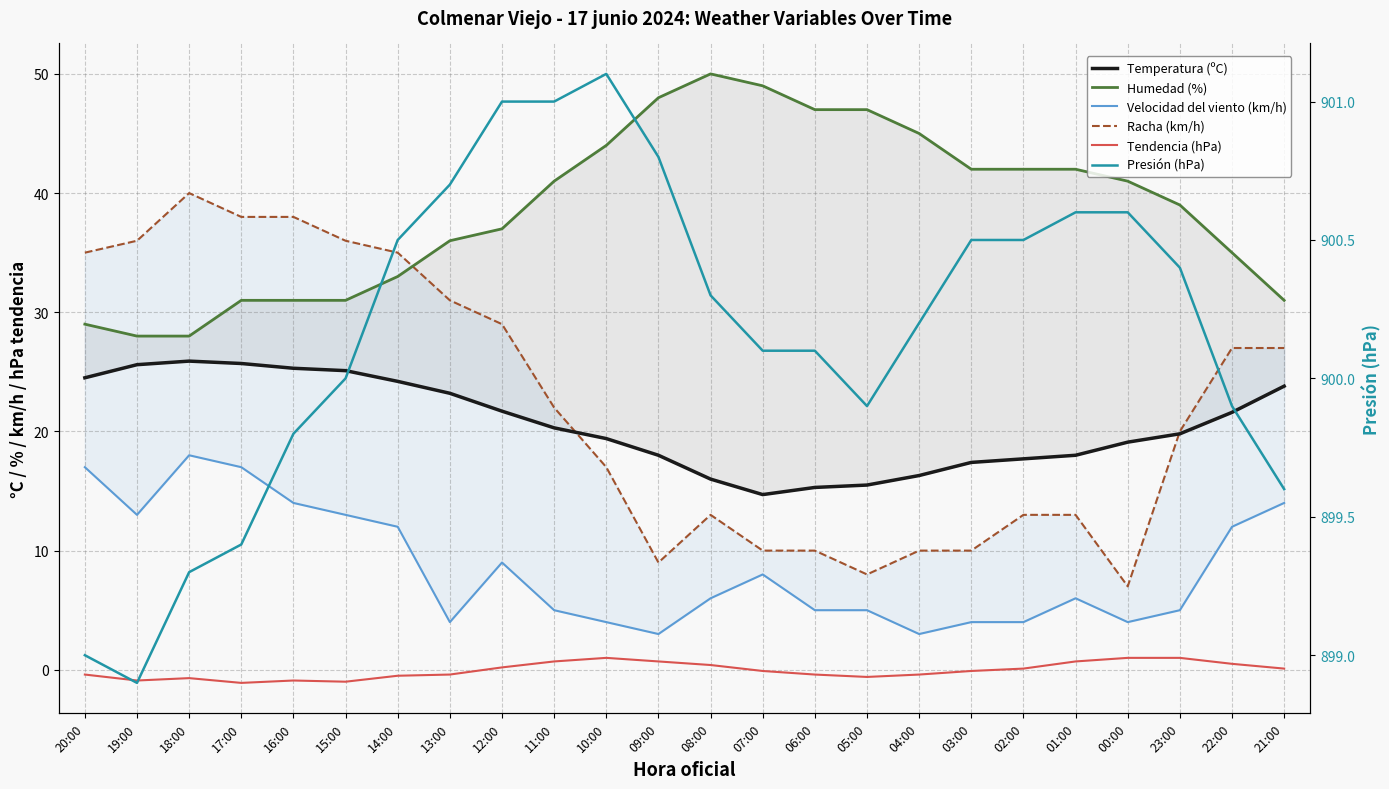

Where is the first local maximum for Tendencia (hPa)?

18:00